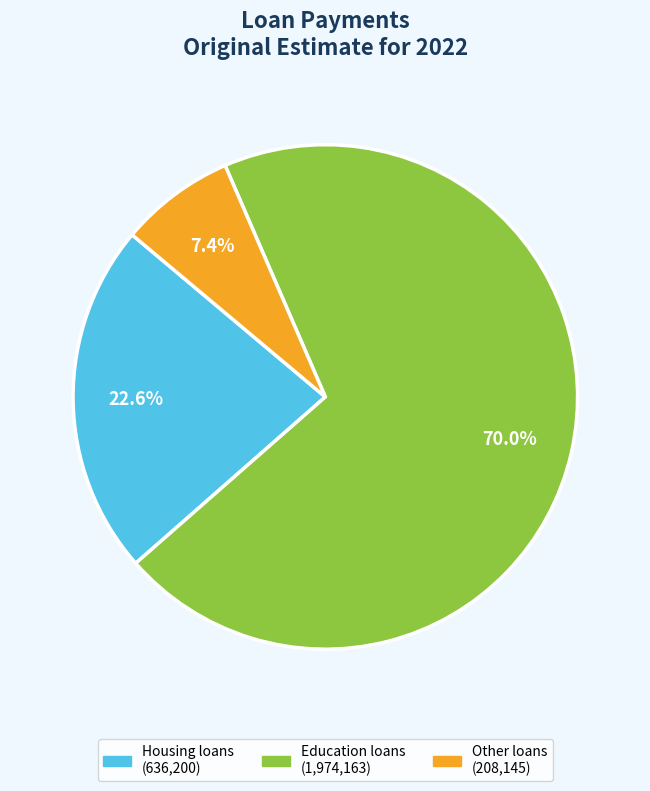

Which category accounts for the majority?

Education loans